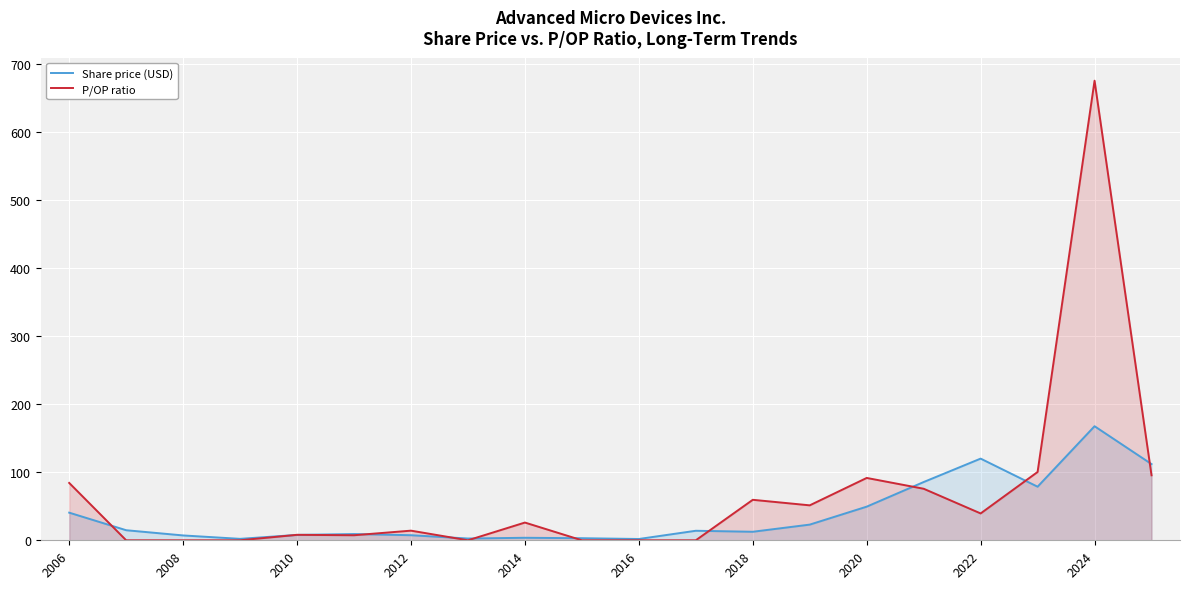

True or false: P/OP ratio has a value of 84.3 at 2006.

True